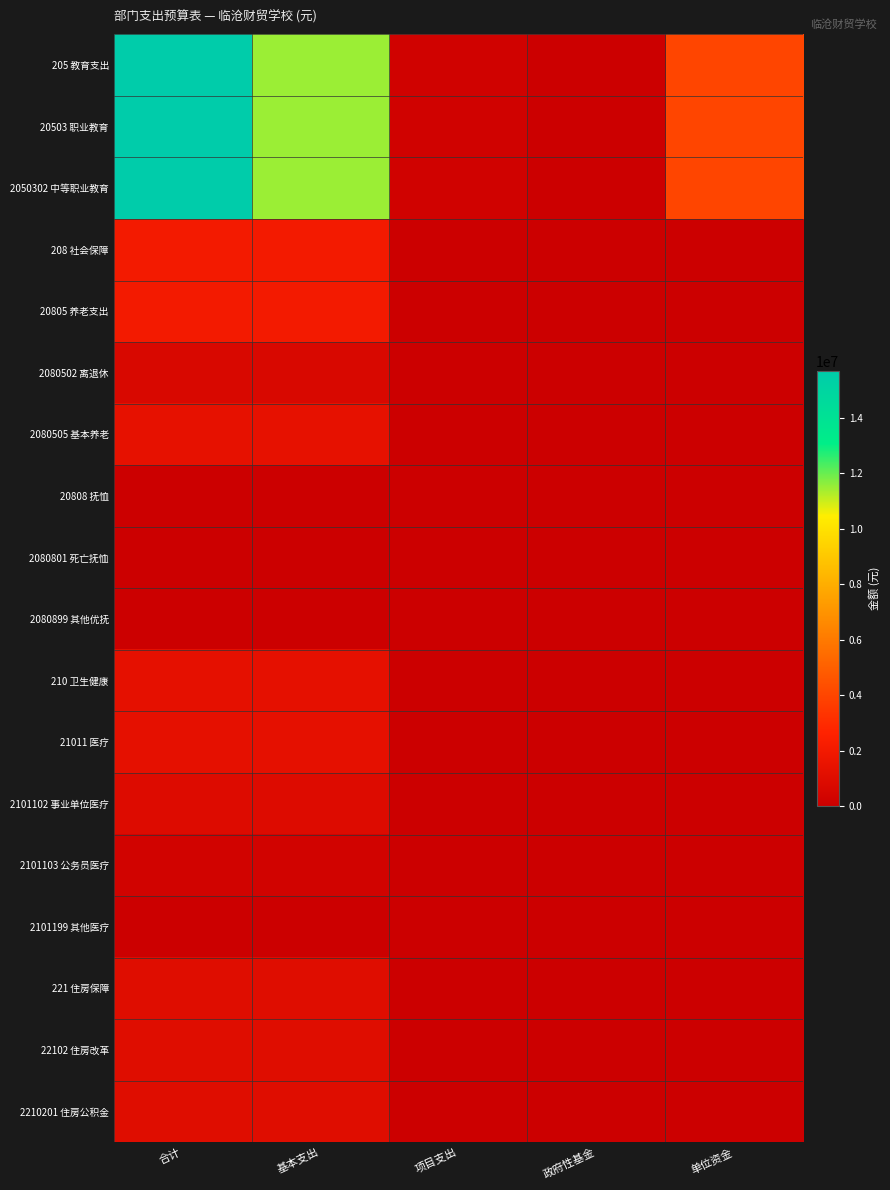

At which category is the sum across all series the highest?

合计